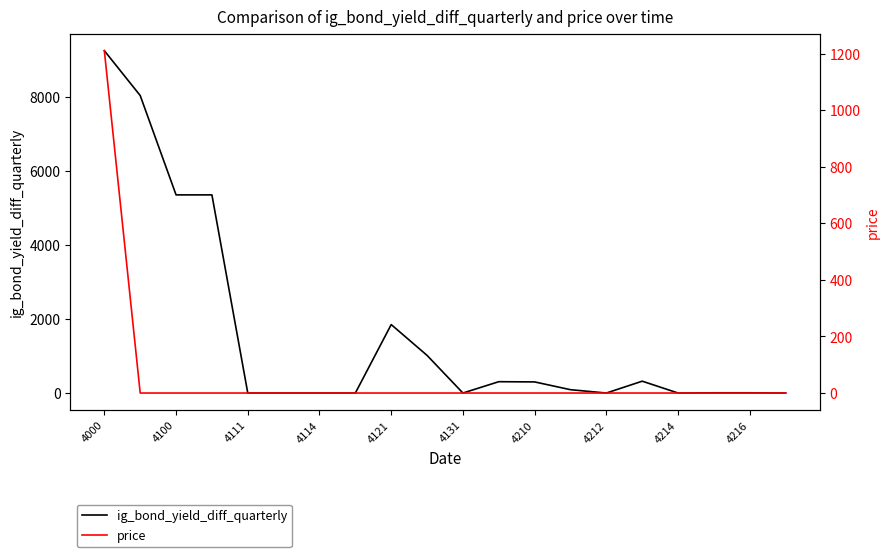

What is the maximum value for ig_bond_yield_diff_quarterly?

9243.1